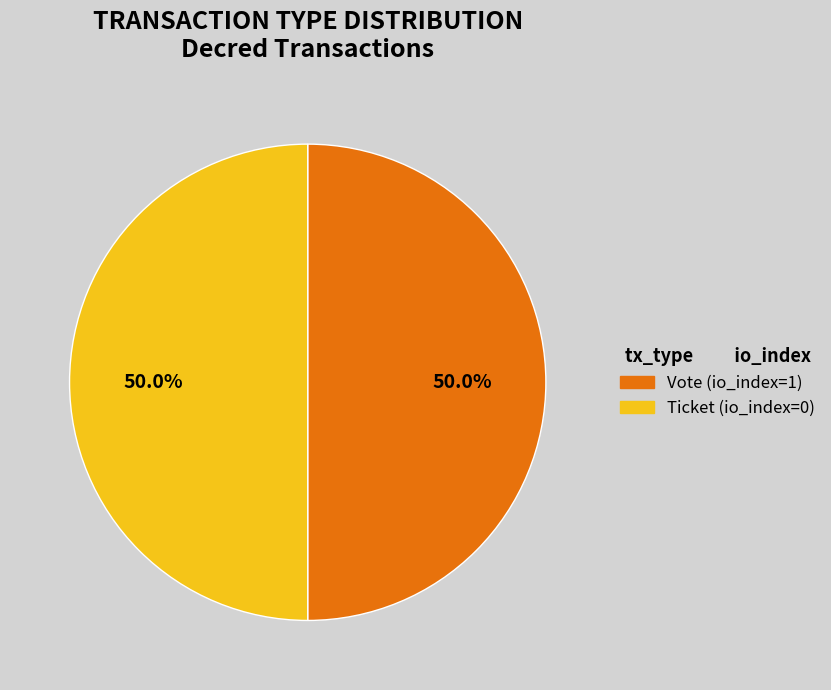

How many slices are in this pie chart?

2